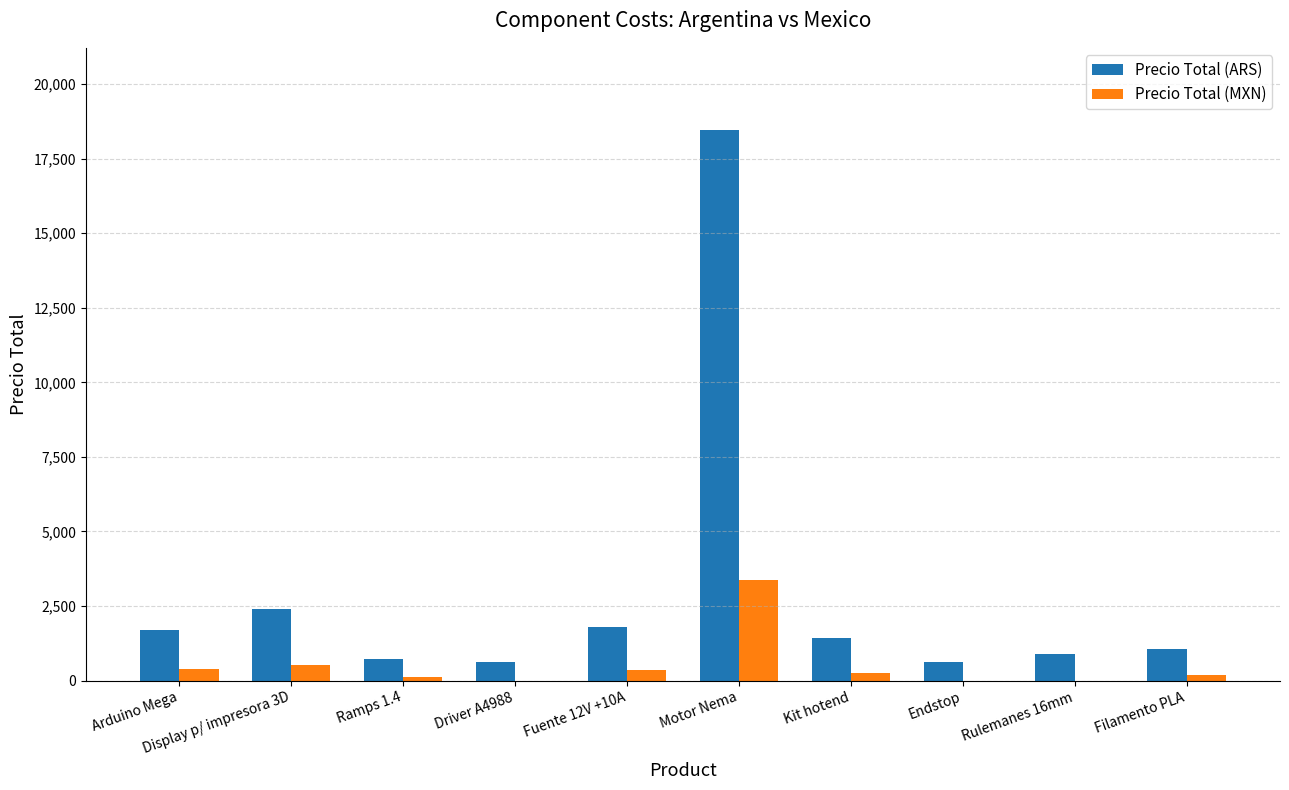

What is the total value across all series at Ramps 1.4?

862.0